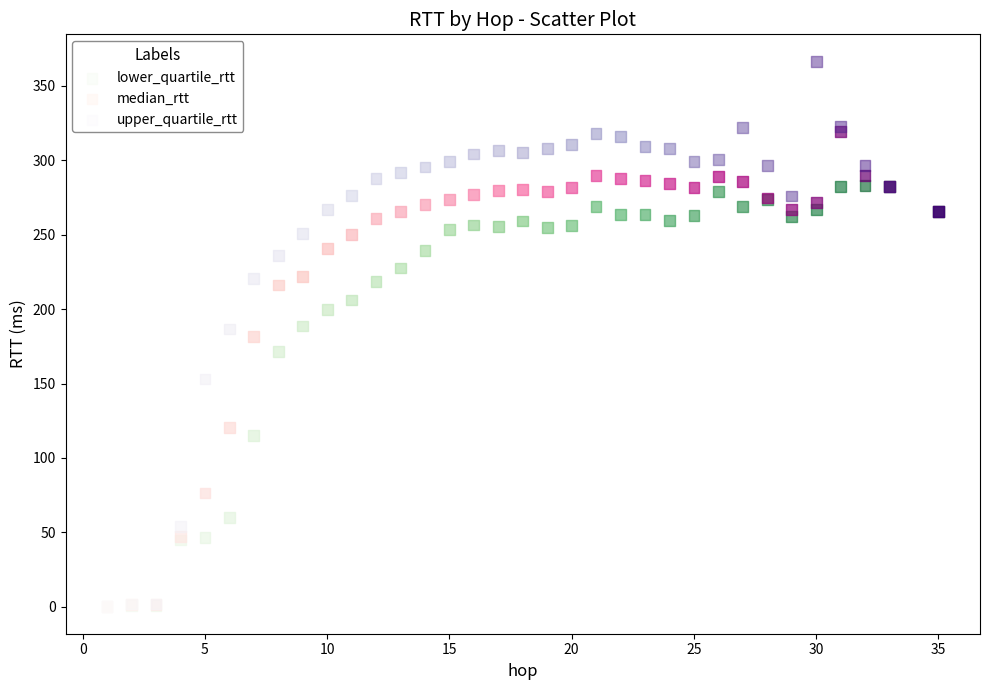

Which series contains the highest Y value?

upper_quartile_rtt